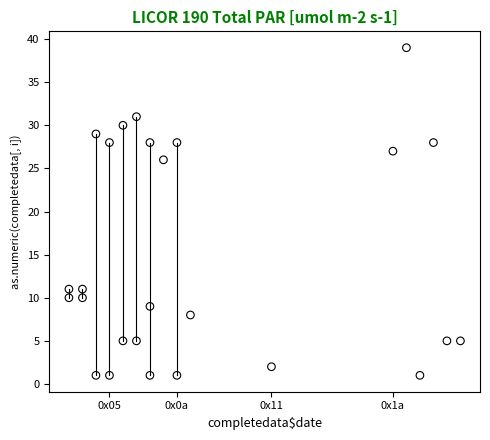

What is the range of Y values (max minus min)?

38